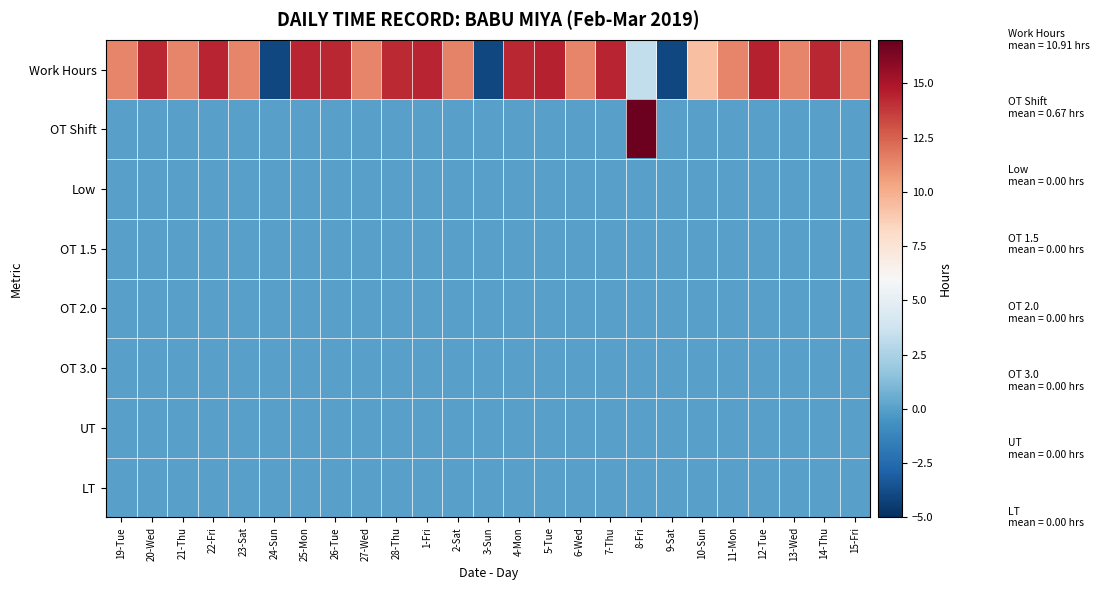

At which category is the sum across all series the highest?

8-Fri